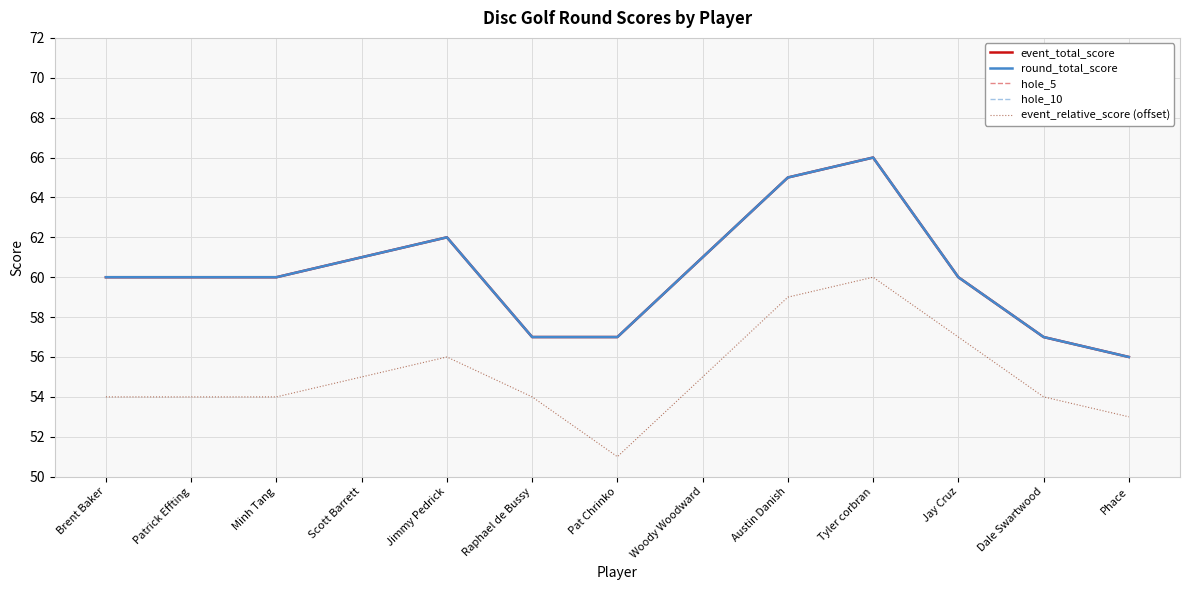

Reading left to right, what are all the values shown in this chart?

event_total_score: 60	60	60	61	62	57	57	61	65	66	60	57	56
round_total_score: 60	60	60	61	62	57	57	61	65	66	60	57	56
hole_5: 4	5	4	6	4	3	4	3	7	6	5	4	5
hole_10: 4	6	5	5	5	6	3	4	4	5	4	5	4
event_relative_score (offset): 54	54	54	55	56	54	51	55	59	60	57	54	53